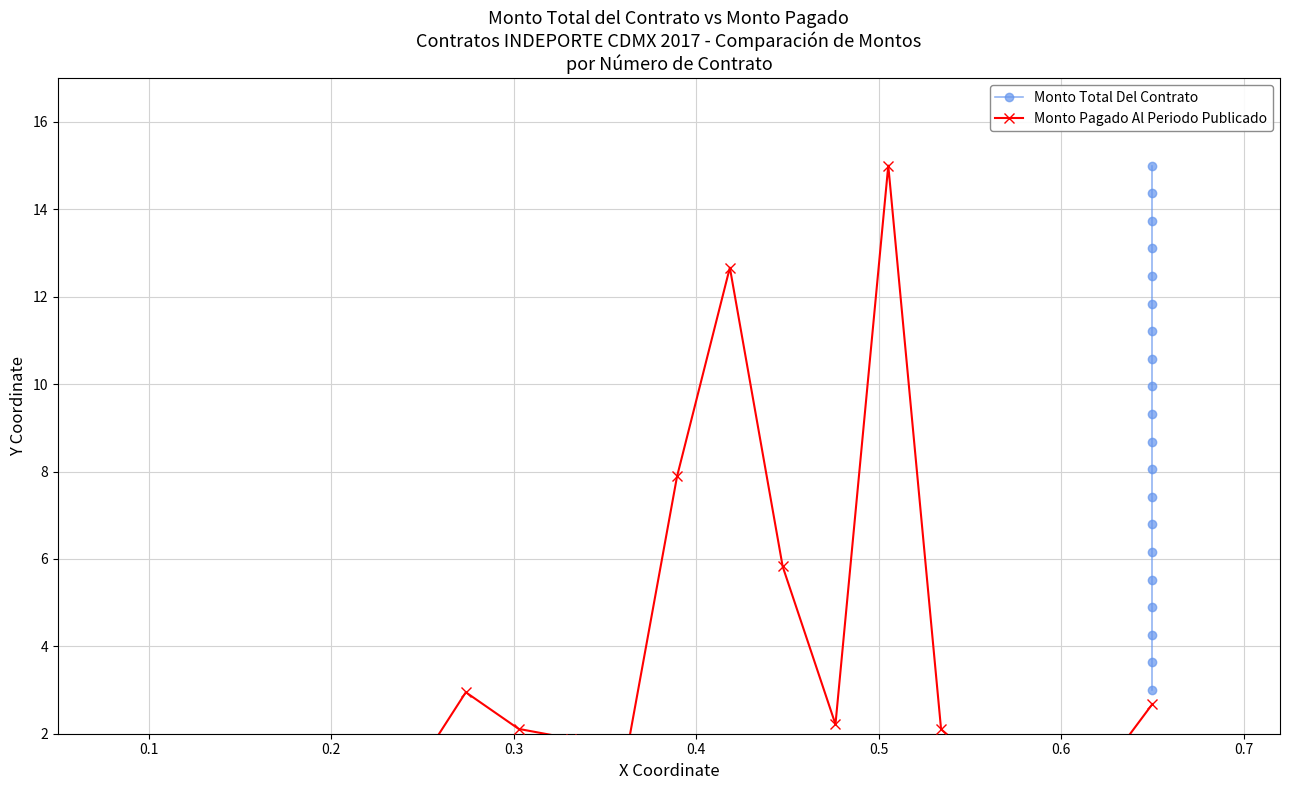

Is the value of Monto Total Del Contrato at 0.2 greater than the value of Monto Pagado Al Periodo Publicado at 0.8?

Yes